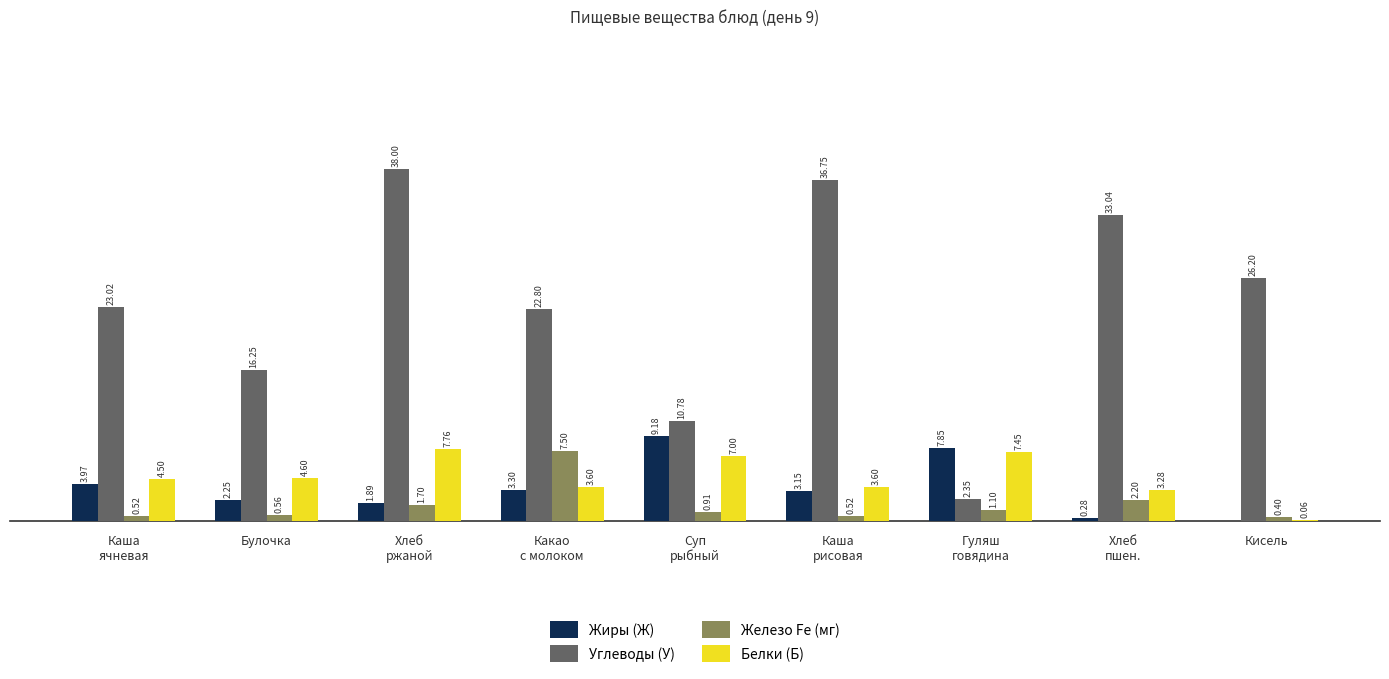

Which series has the largest total across all categories?

Углеводы (У)